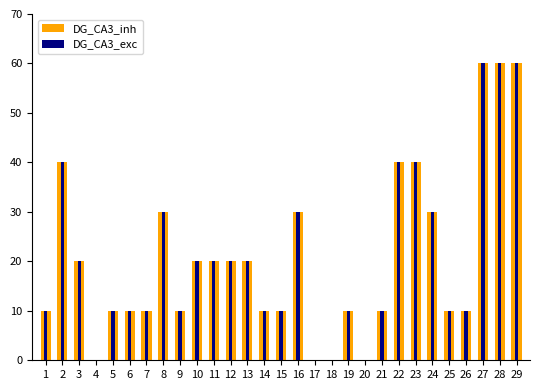

How many data points in DG_CA3_exc are above 10?

14